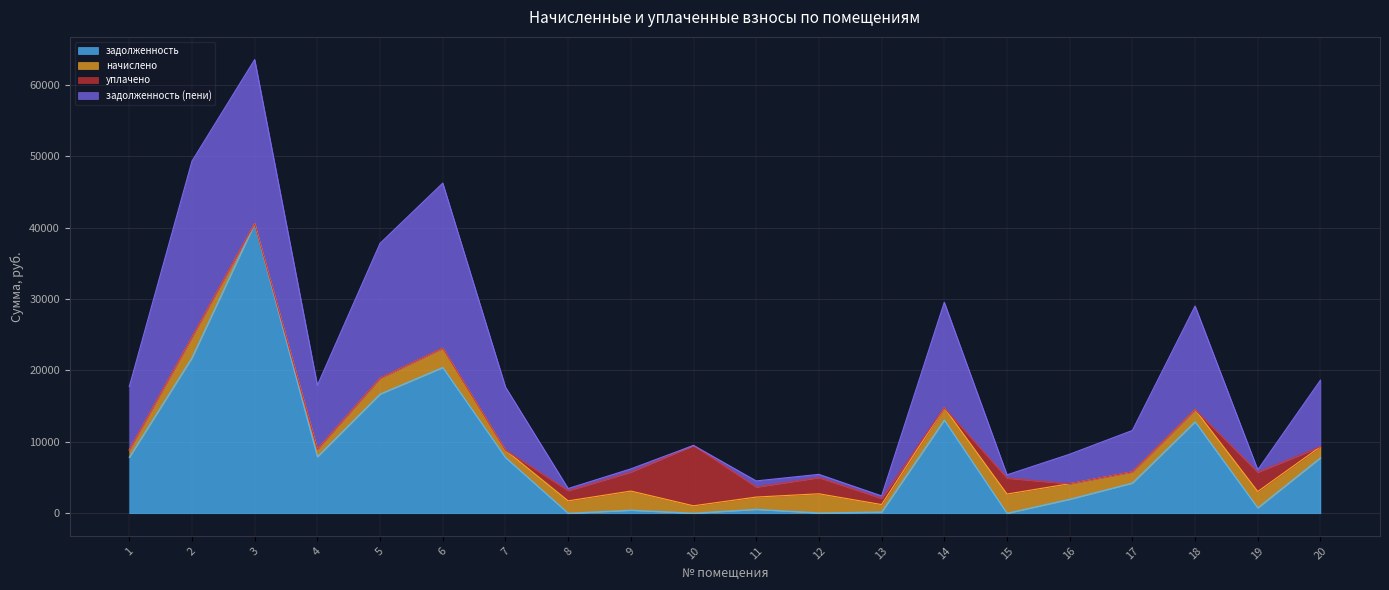

What is the highest value of the задолженность series?

40574.4